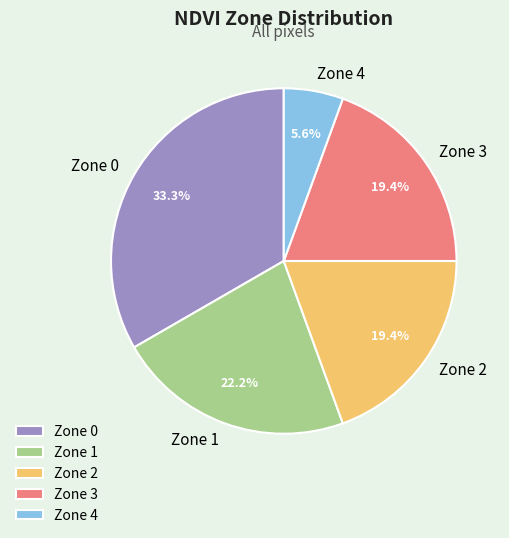

Approximately how many times larger is the value at Zone 4 compared to Zone 3?

0.3